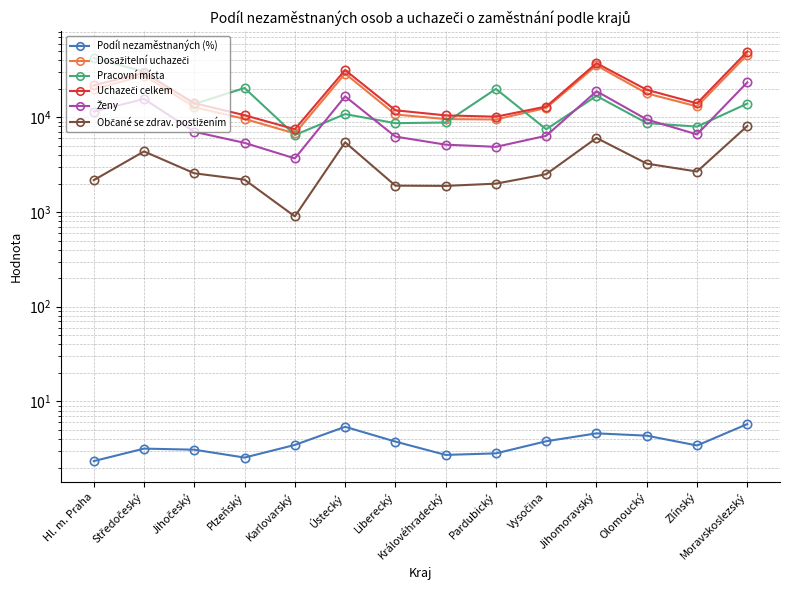

What is the label of the 9th point from the right?

Ústecký